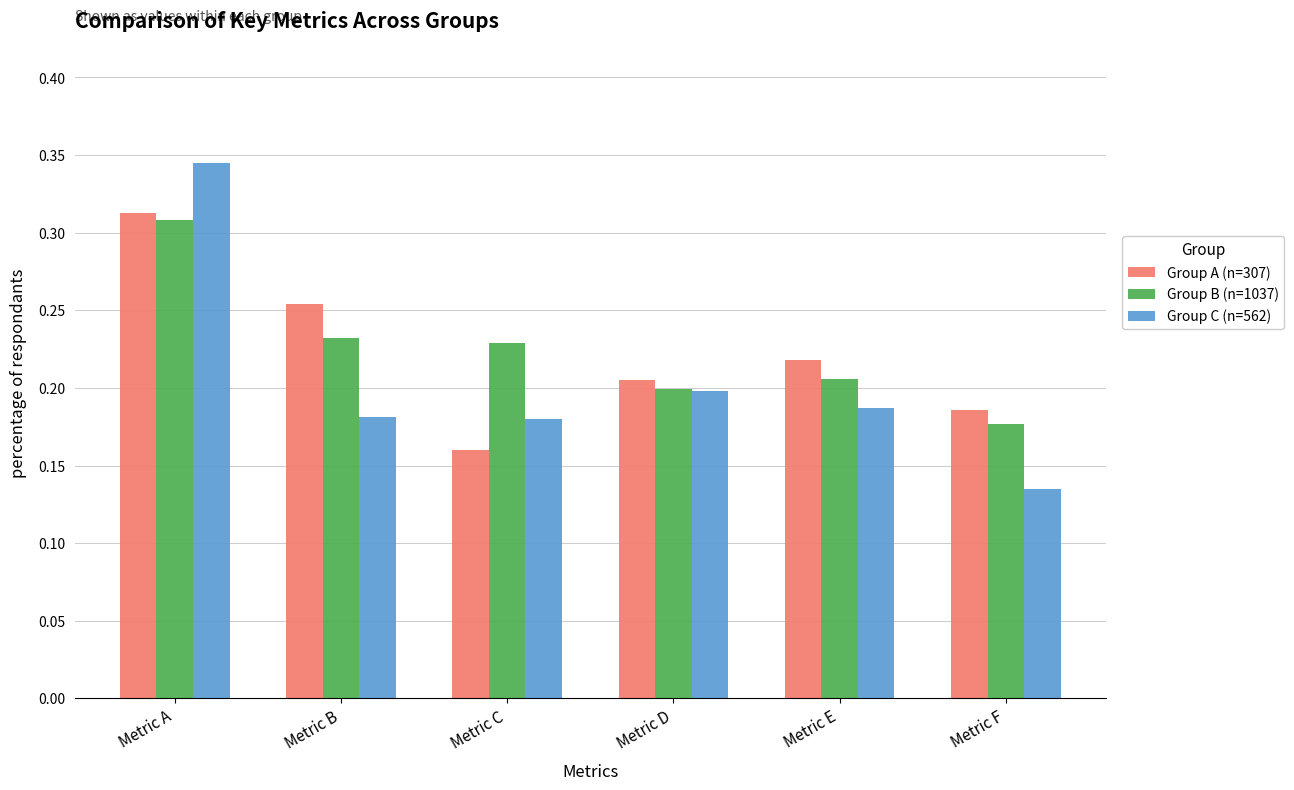

The value of Group B (n=1037) at Metric E is 0.2. True or false?

True